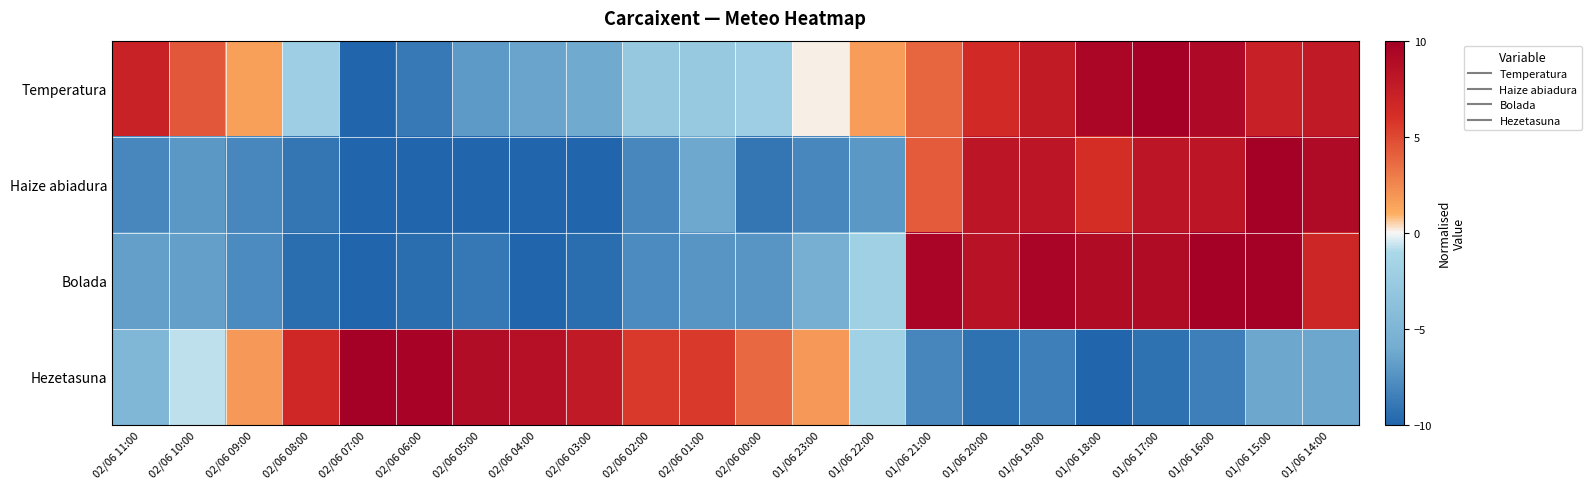

Rank the series by their maximum value, from lowest to highest.

Temperatura, Haize abiadura, Bolada, Hezetasuna